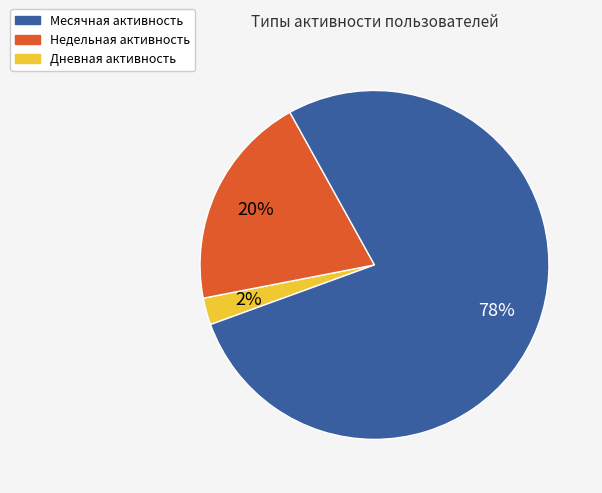

Is there any slice that represents more than half of the pie?

Yes